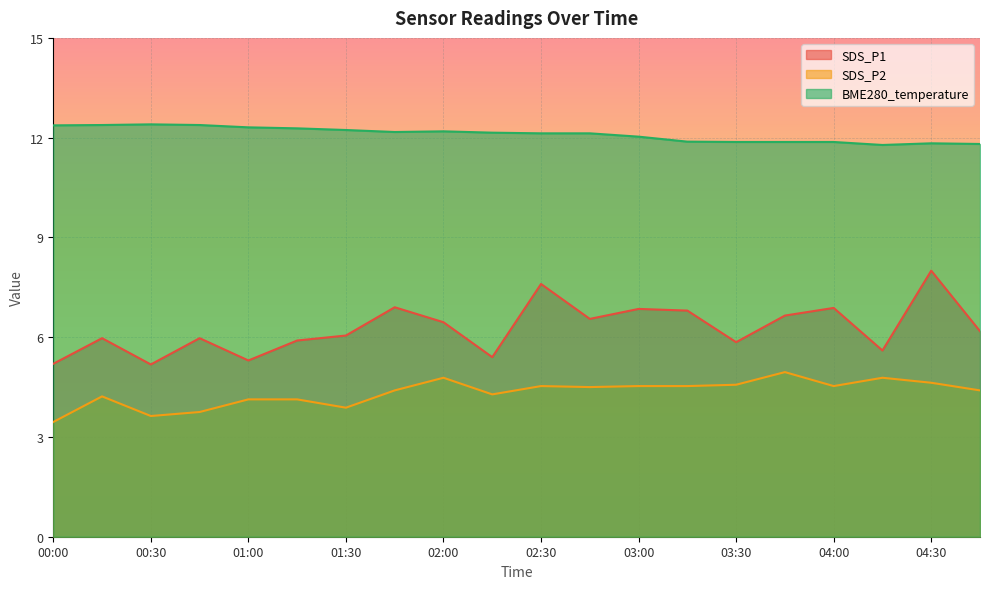

What is the difference between the maximum and minimum values in the SDS_P2 series?

1.5